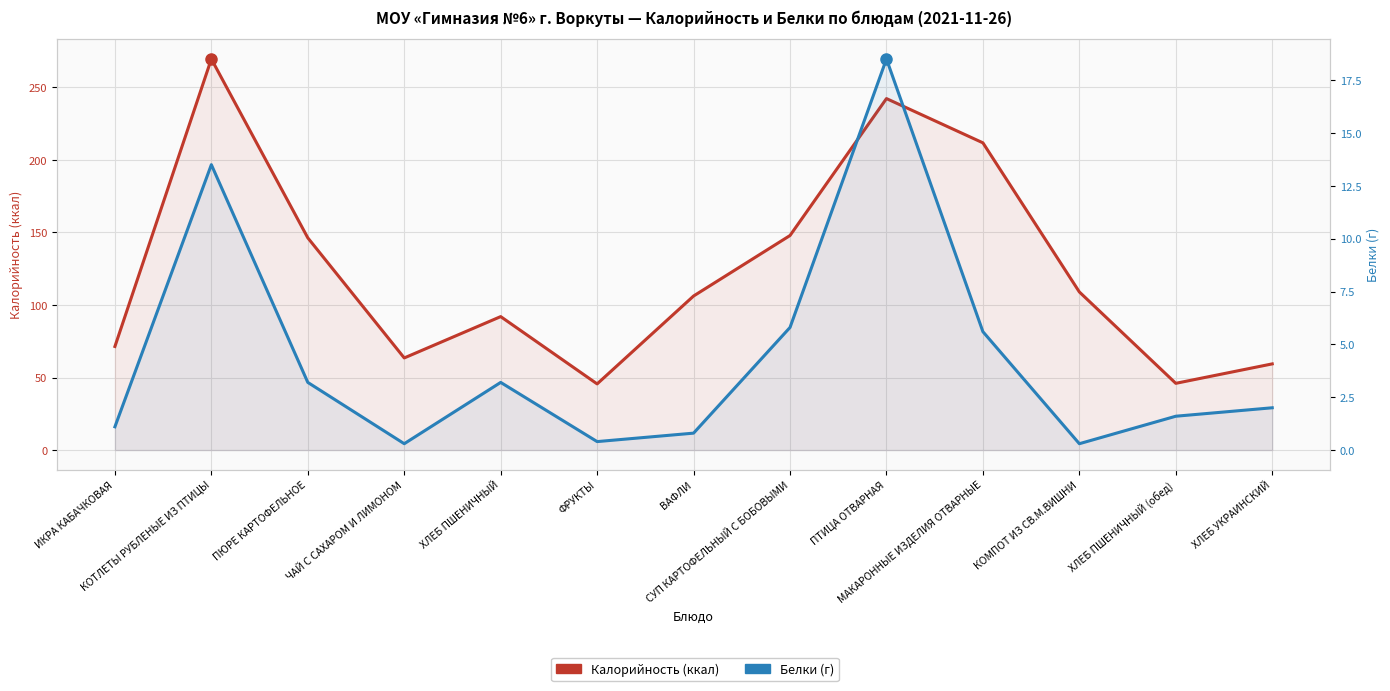

Between ПЮРЕ КАРТОФЕЛЬНОЕ and ЧАЙ С САХАРОМ И ЛИМОНОМ, which series saw the biggest shift?

Калорийность